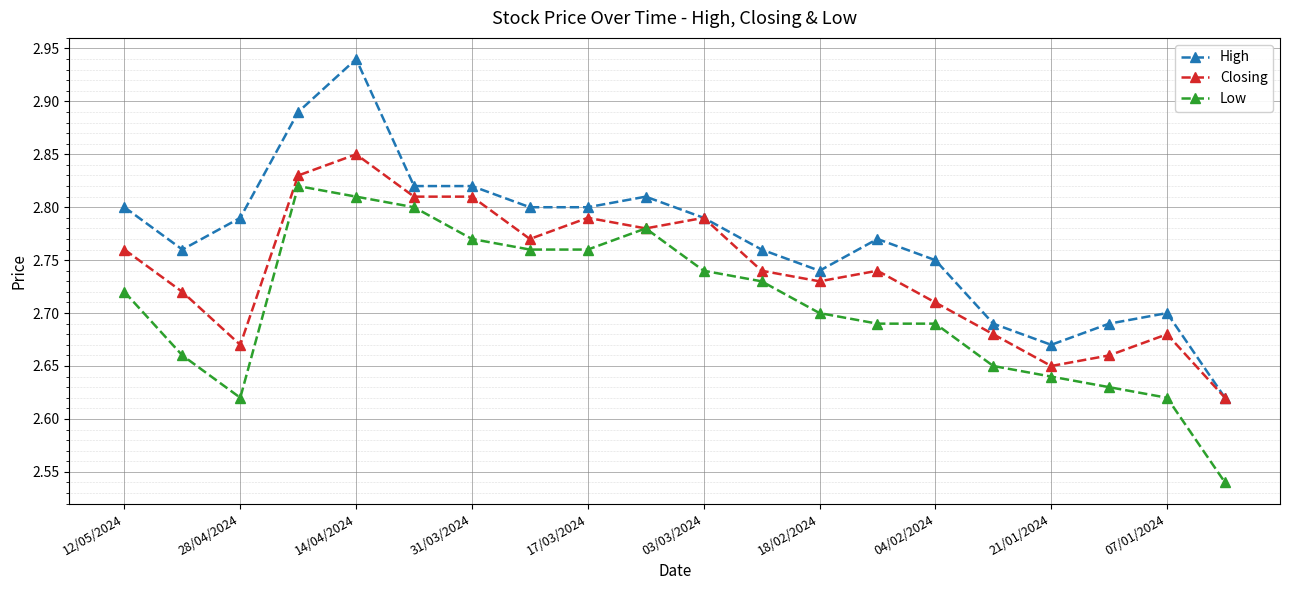

List the series in order of their peak value, lowest first.

Low, Closing, High